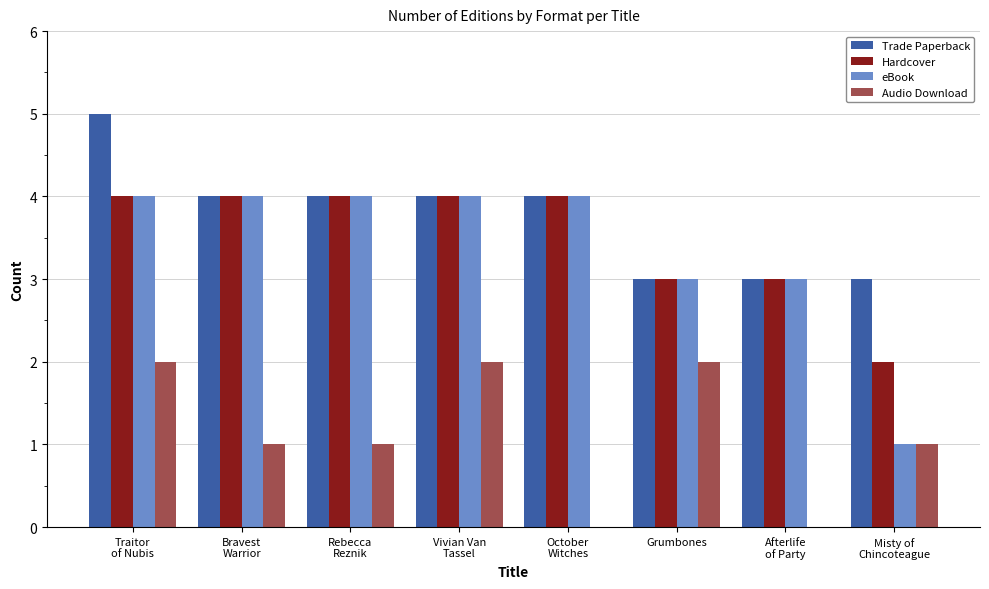

What is the maximum value shown in the chart?

5